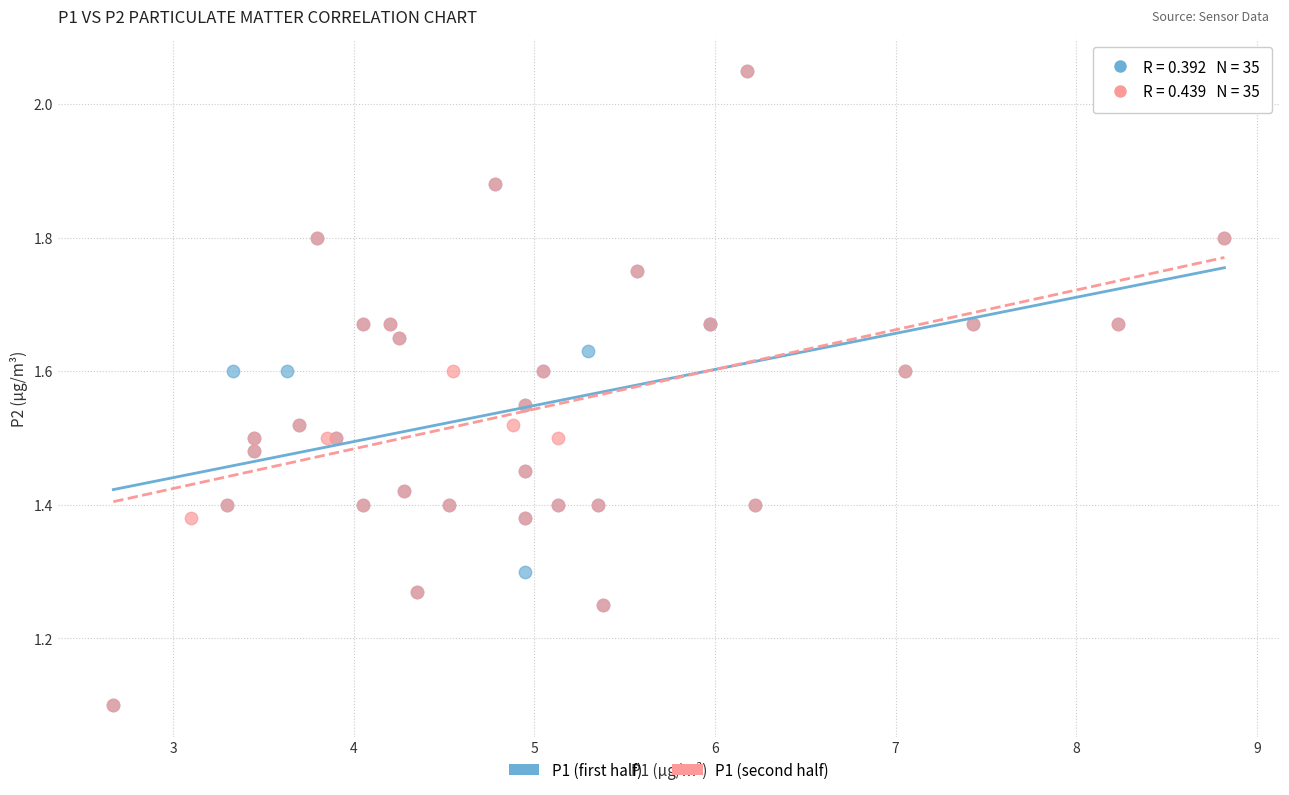

What are all the series names shown in the legend?

P1 (first half), P1 (second half)